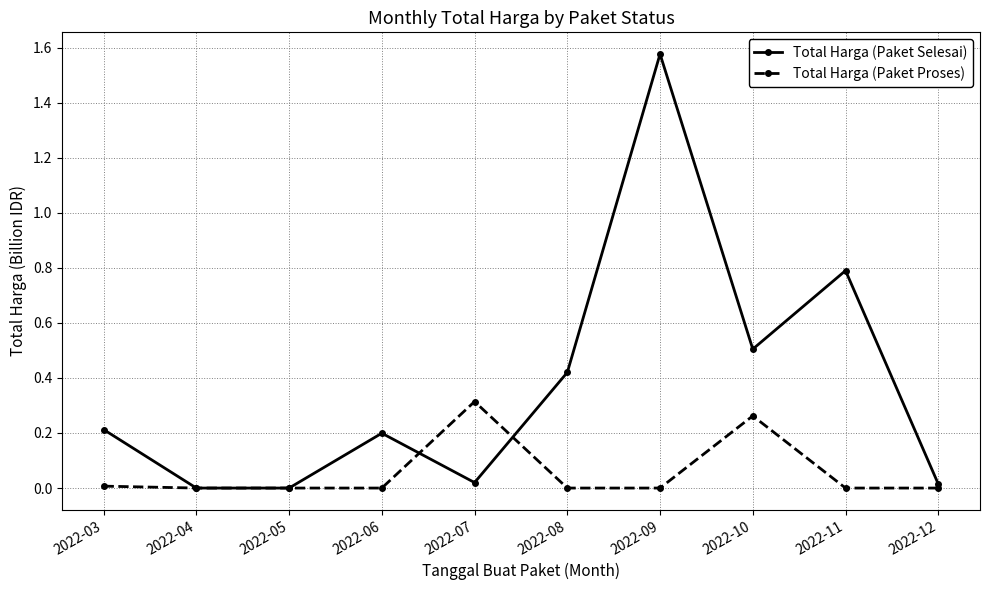

After their last crossing, which series has the higher values: Total Harga (Paket Selesai) or Total Harga (Paket Proses)?

Total Harga (Paket Selesai)